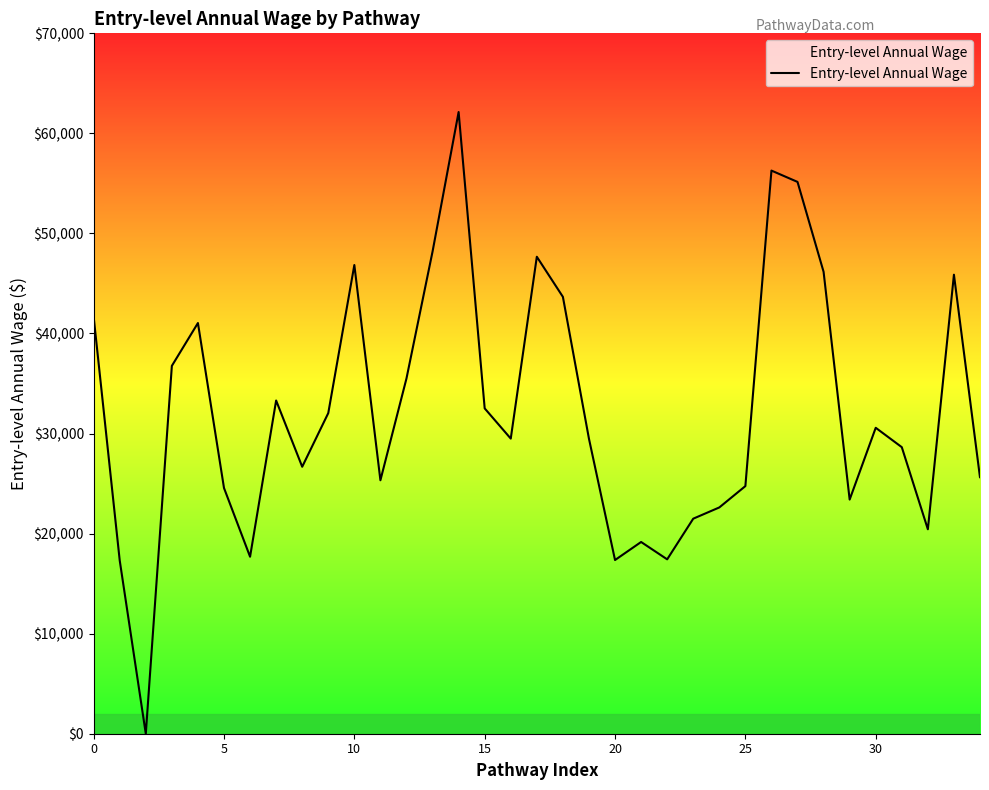

What is the maximum value shown in the chart?

62134